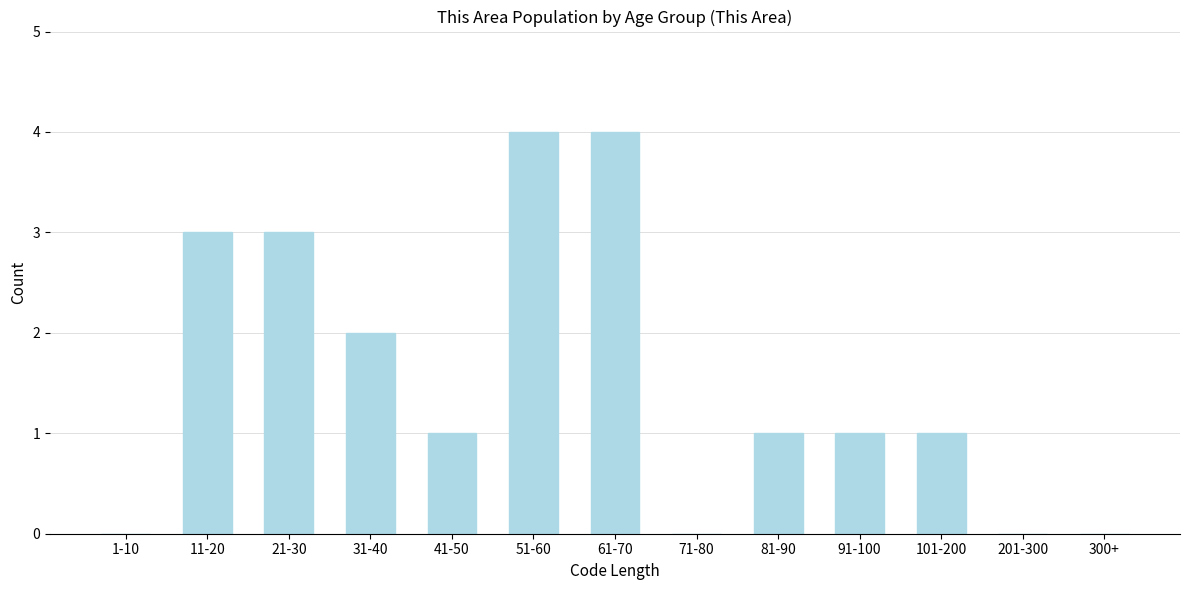

Reading right to left, list all the values displayed in this chart.

300+=0	201-300=0	101-200=1	91-100=1	81-90=1	71-80=0	61-70=4	51-60=4	41-50=1	31-40=2	21-30=3	11-20=3	1-10=0